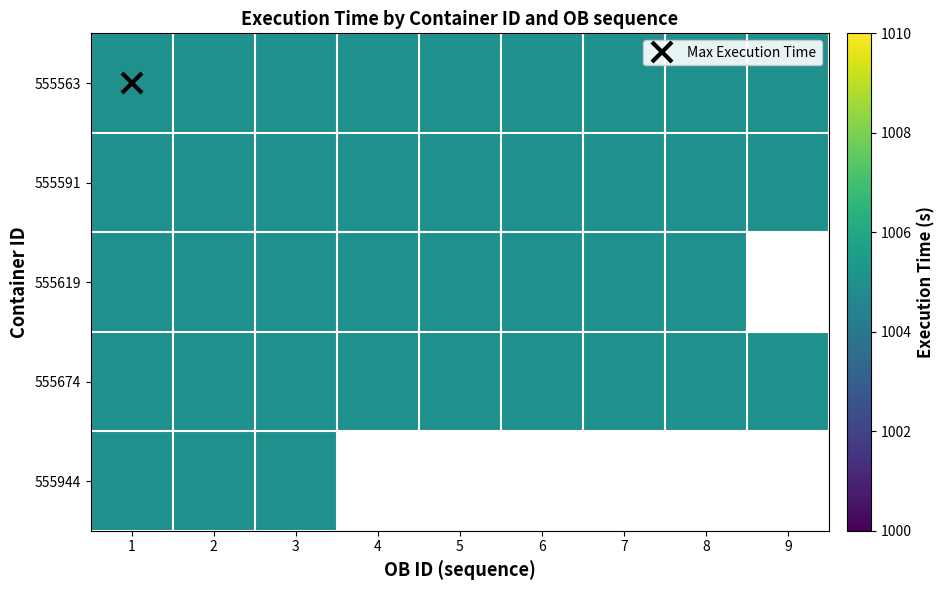

Read the 555563 value at Execution_time.

1005.0